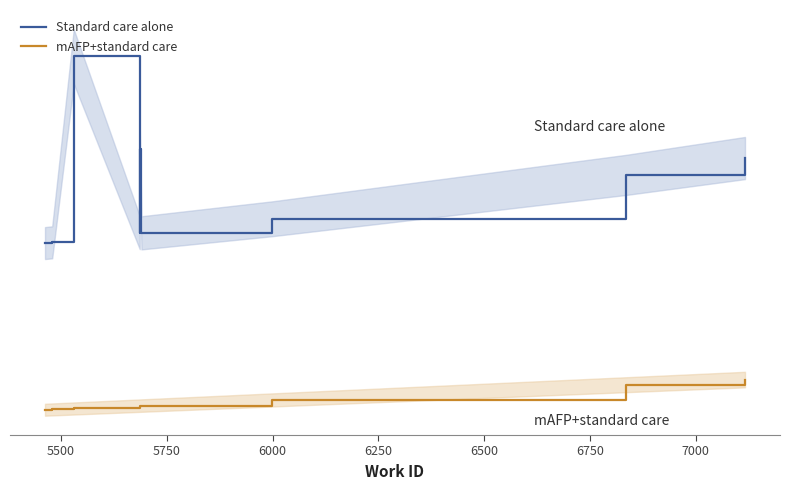

What is the approximate value of Standard care alone at 6000, to the nearest 50?

15200